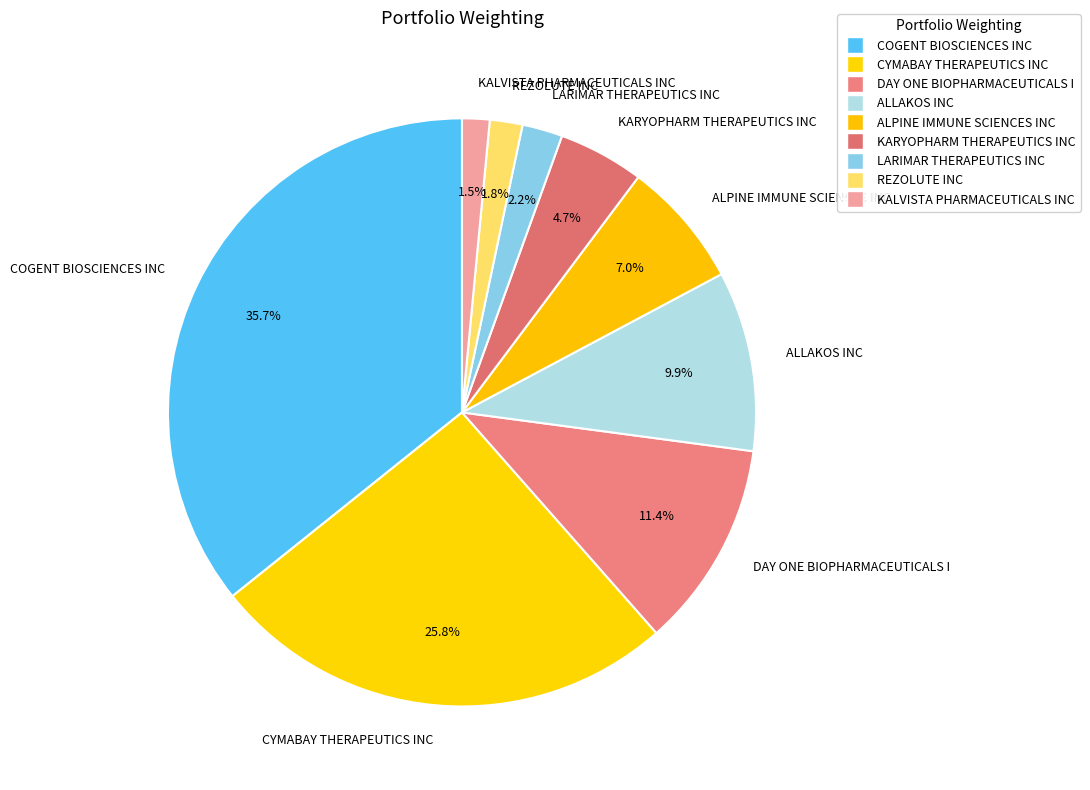

Which category has the biggest portion of the pie?

COGENT BIOSCIENCES INC